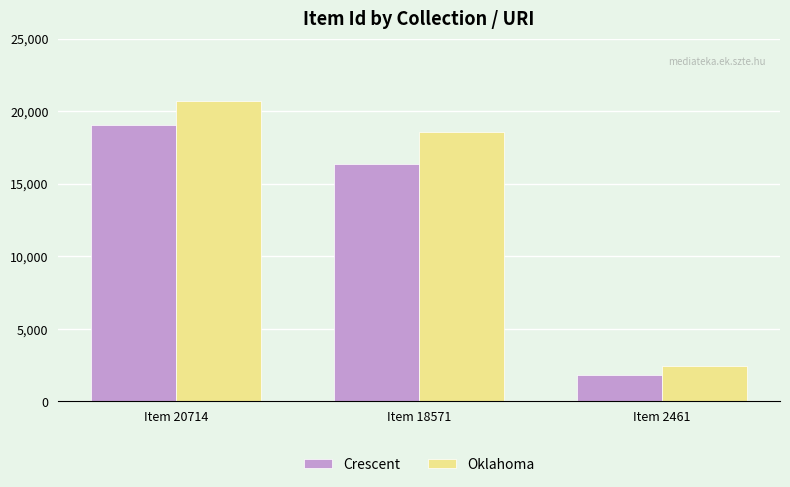

Which series has the largest range (max minus min)?

Oklahoma